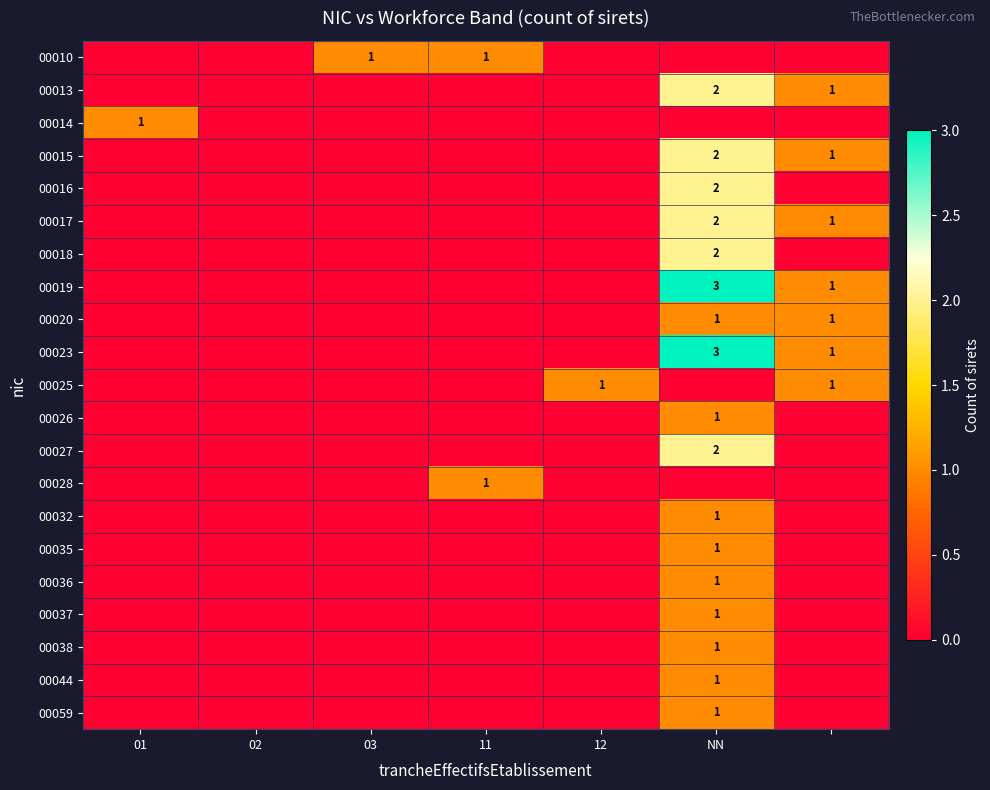

How many categories are shown in the chart?

7